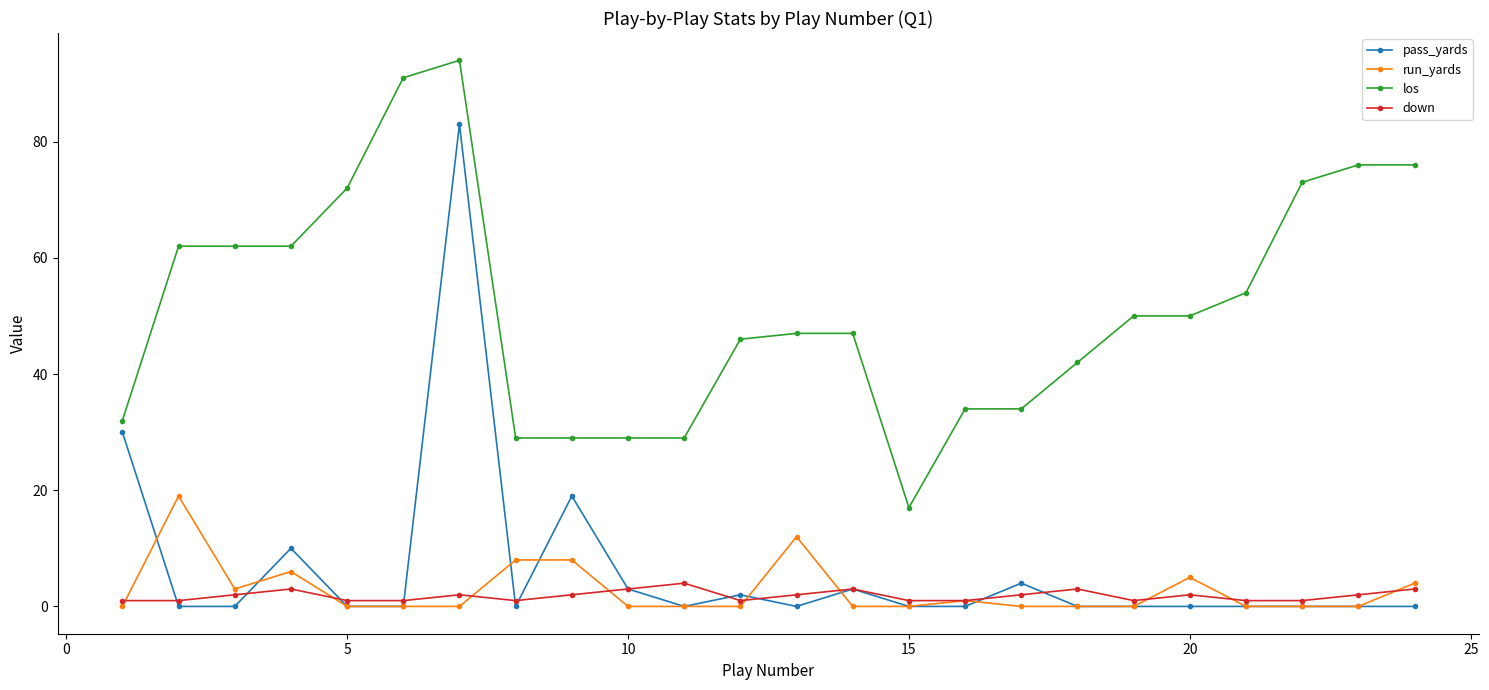

What are all the series names shown in the legend?

pass_yards, run_yards, los, down